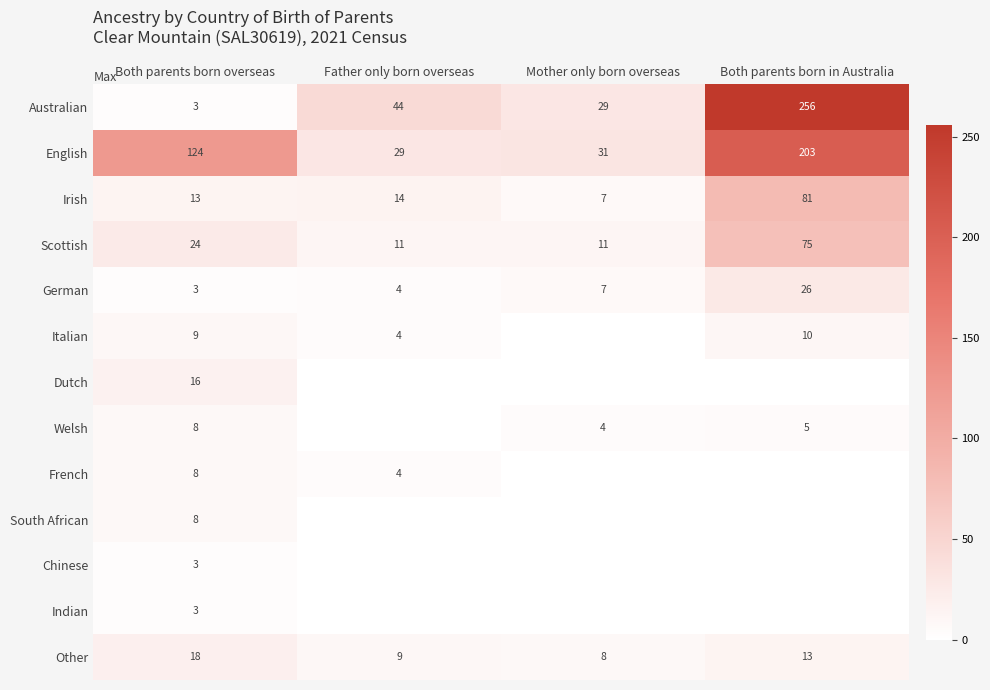

What is the approximate value of Australian at Both parents born in Australia?

256